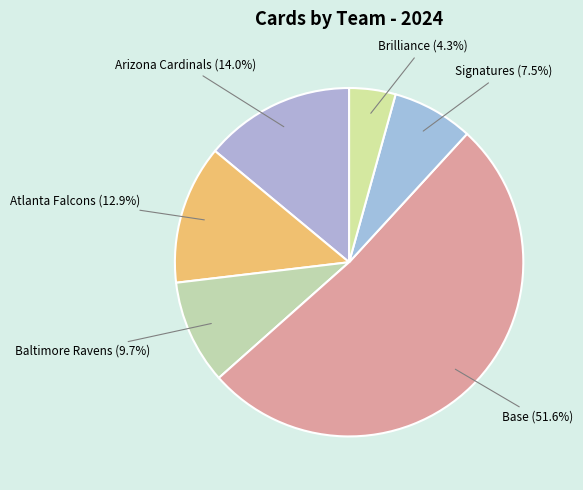

How many segments does this pie chart have?

6